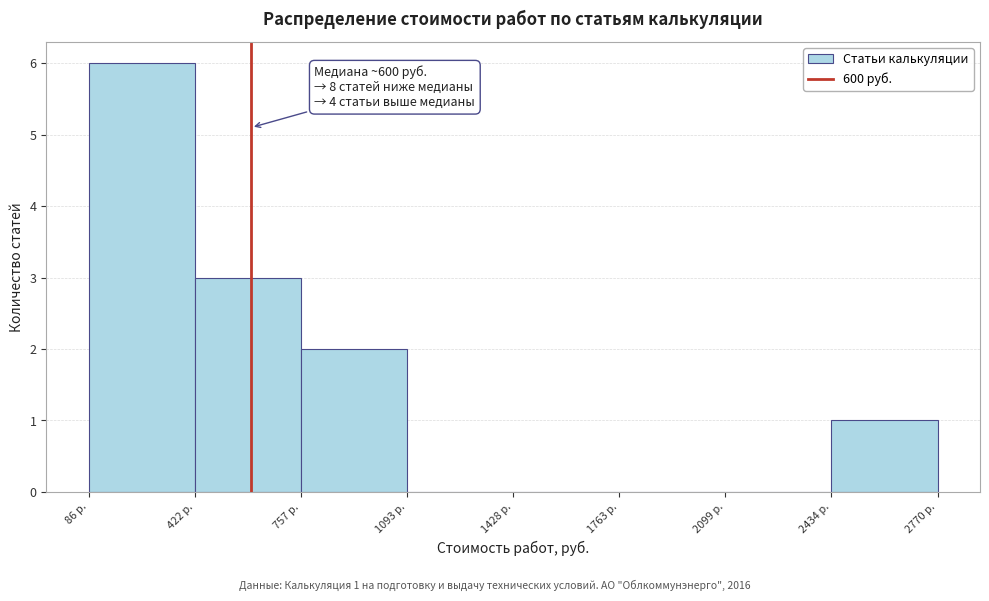

Over which range of the x-axis is the bar tallest?

100 to 400